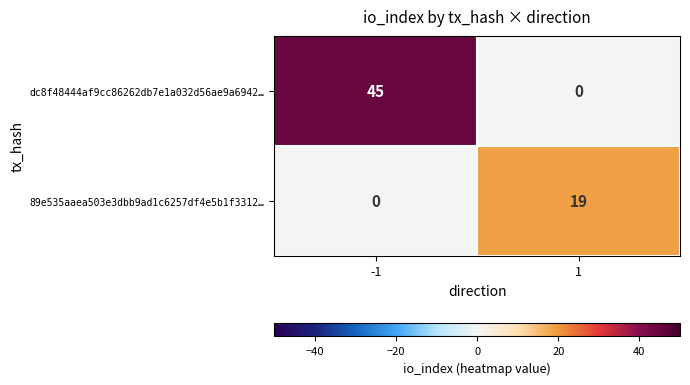

Count the number of data series in this chart.

2